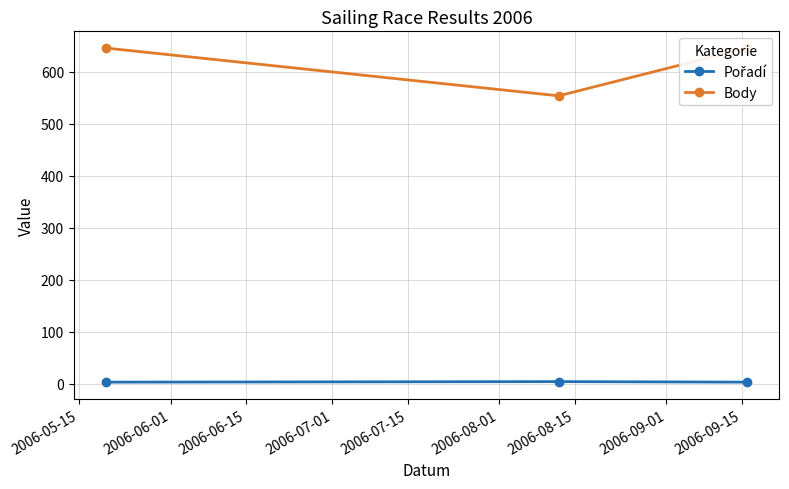

The Pořadí series shows 2 at 2006-05-15. True or false?

False